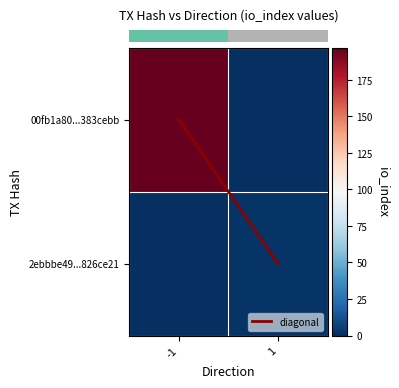

What is the spread (max minus min) of values at -1?

197